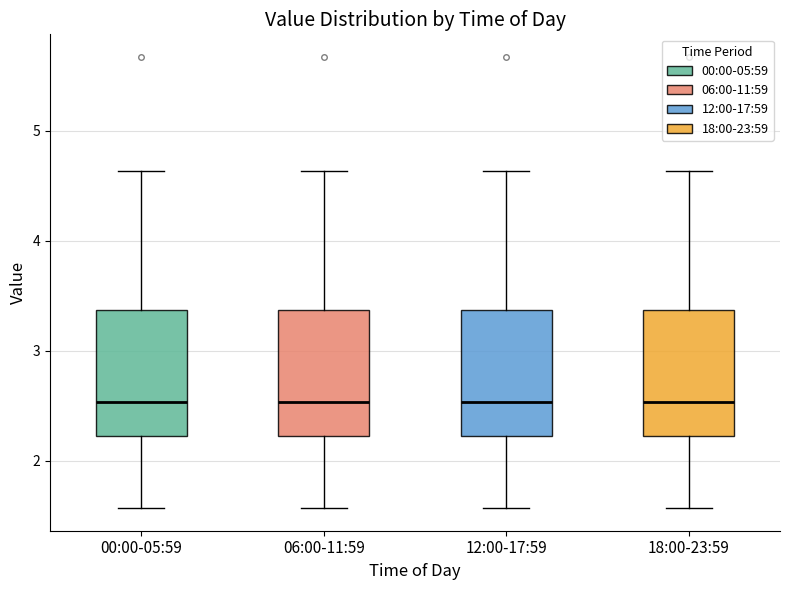

Reading left to right, read every box against the y-axis: the position of its median line, the range the box covers, and the ends of its whiskers. The values are not printed on the chart, so give them approximately, as read against the axis.

00:00-05:59: median 2.5, box 2.2 to 3.4, whiskers 1.6 to 4.6
06:00-11:59: median 2.5, box 2.2 to 3.4, whiskers 1.6 to 4.6
12:00-17:59: median 2.5, box 2.2 to 3.4, whiskers 1.6 to 4.6
18:00-23:59: median 2.5, box 2.2 to 3.4, whiskers 1.6 to 4.6